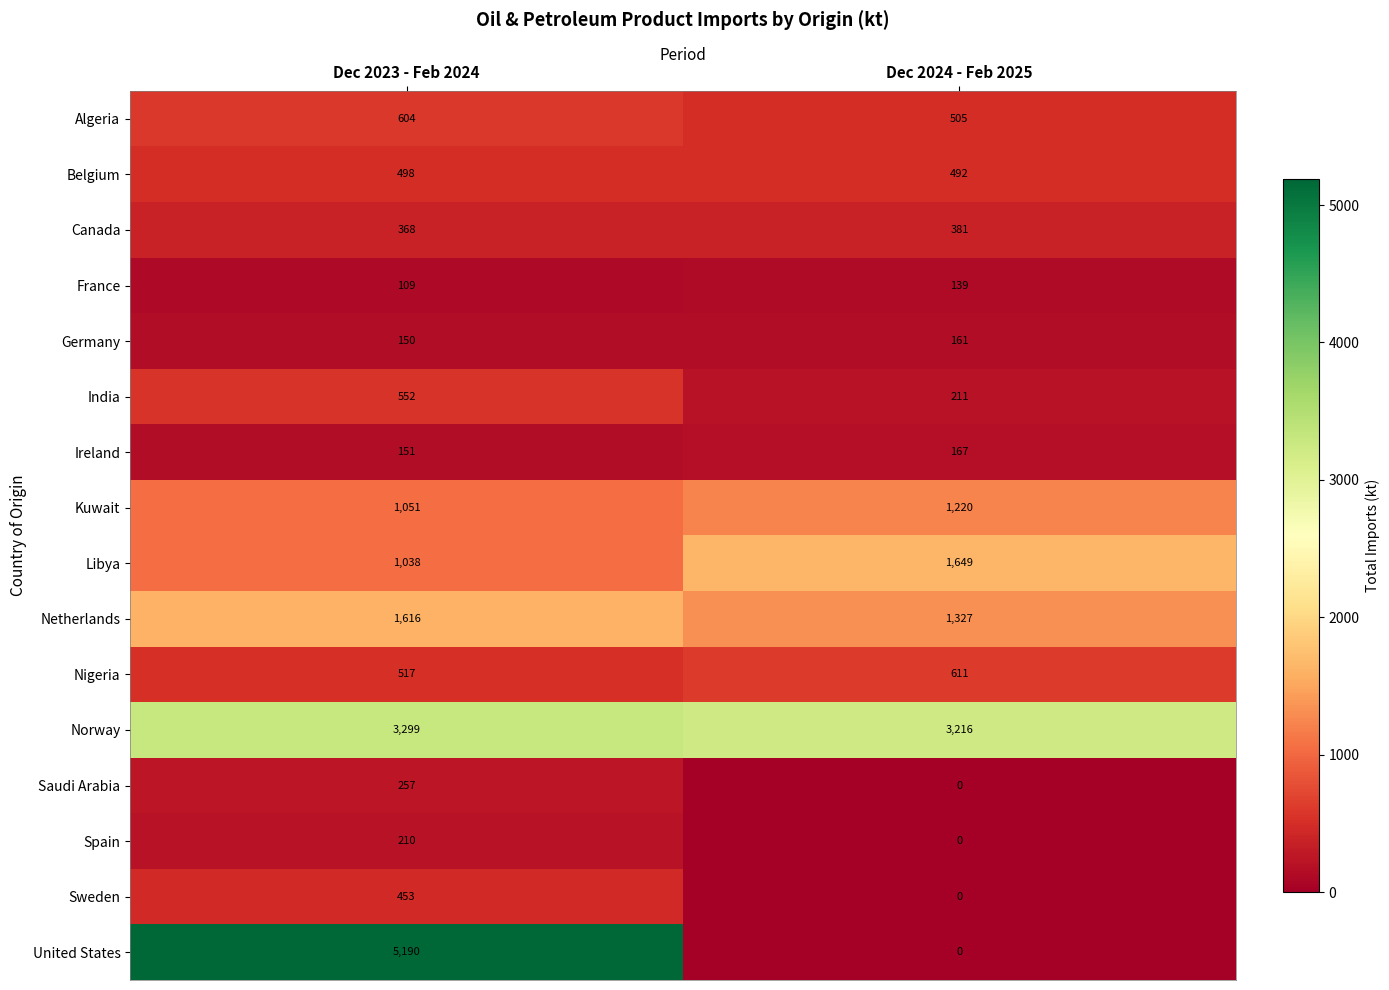

What is the sum of the Ireland values at Dec 2023 - Feb 2024 and Dec 2024 - Feb 2025?

318